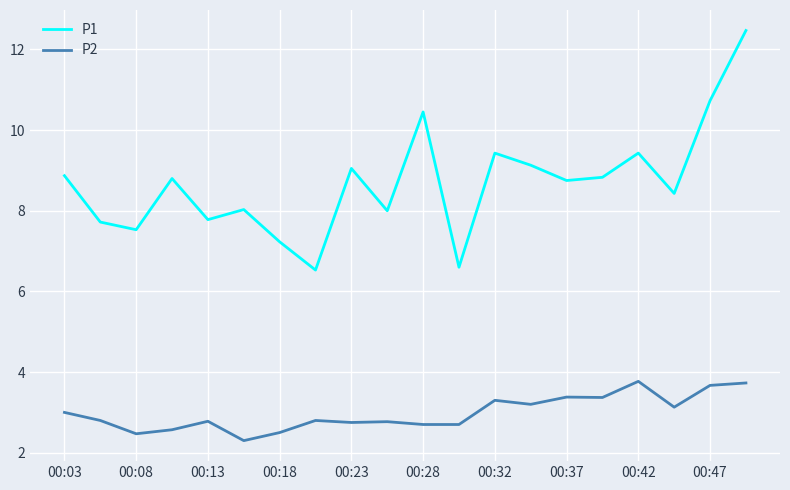

Count the number of categories in the chart.

20